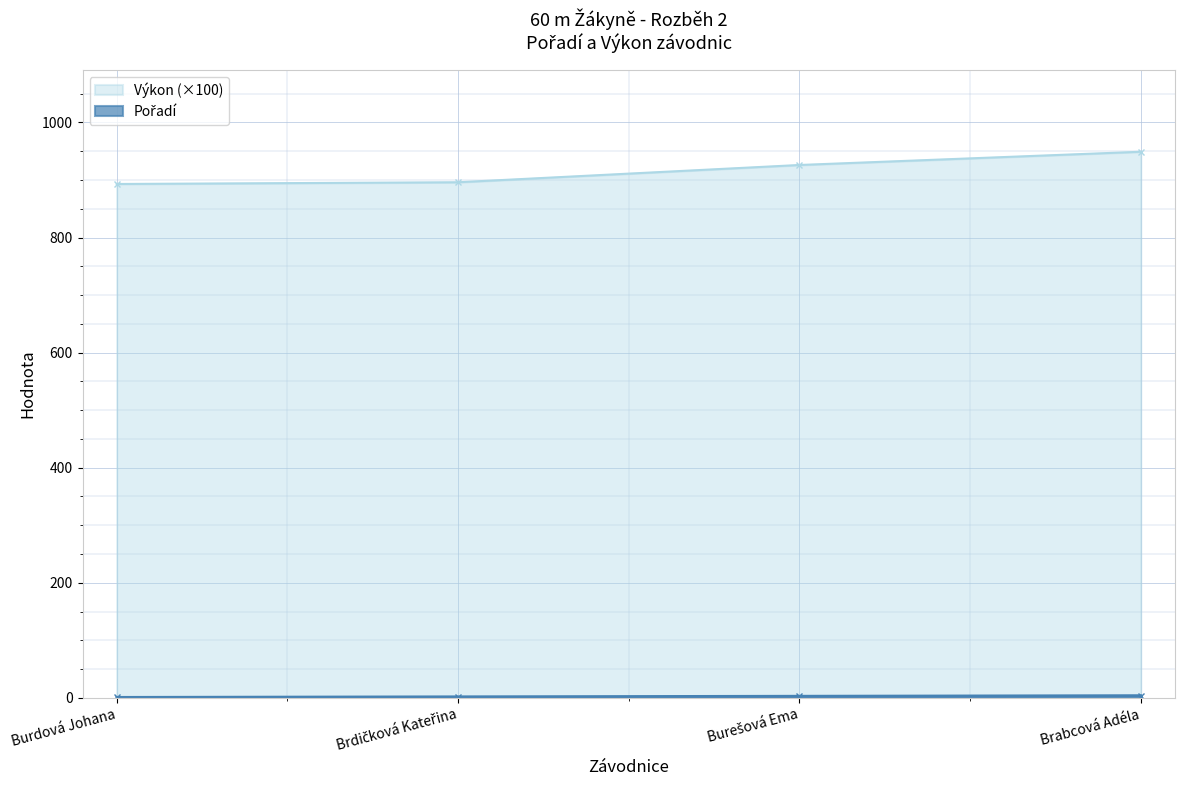

Which label corresponds to the smallest value in the chart?

Burdová Johana